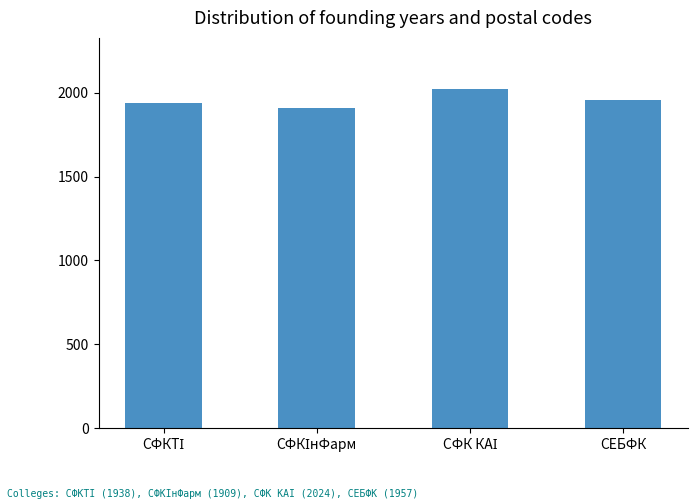

What is the value of the 1st bar from the left?

1938